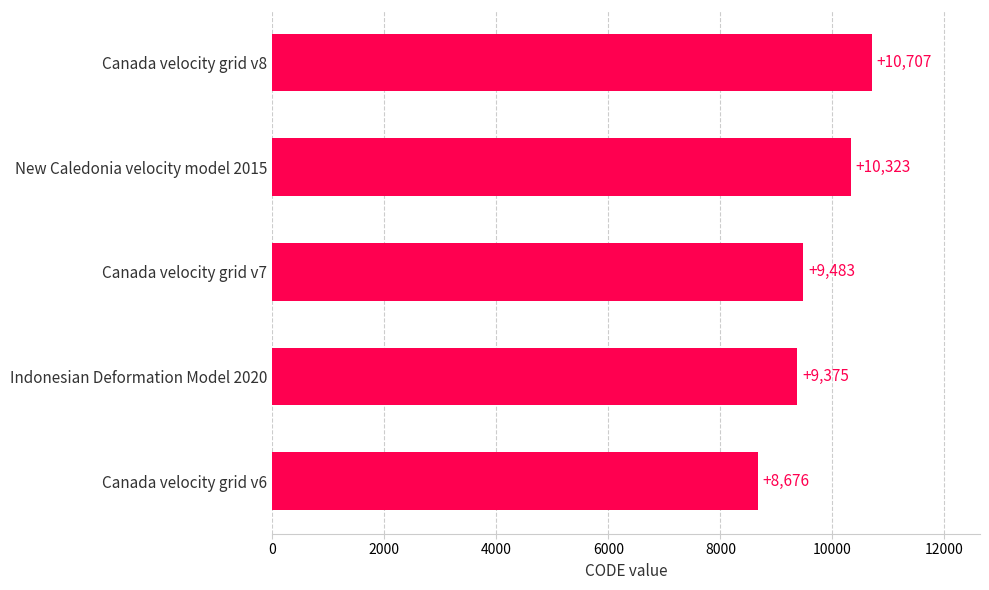

What is the minimum value shown in the chart?

8676